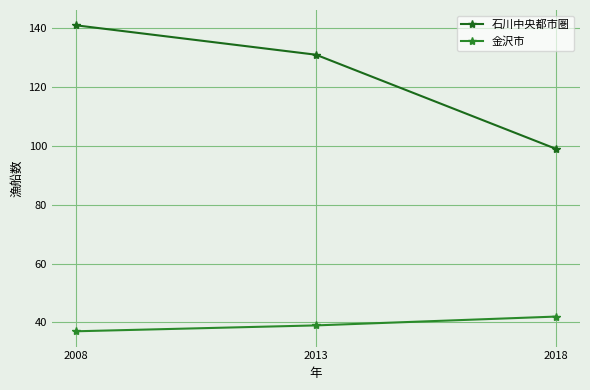

At which label does 石川中央都市圏 reach its minimum?

2018